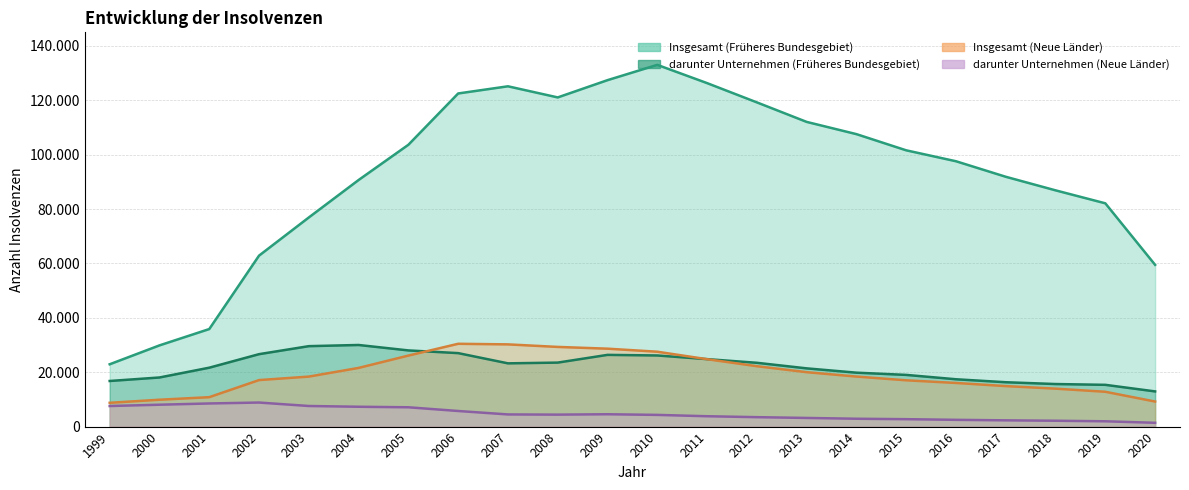

True or false: Insgesamt (Früheres Bundesgebiet) and darunter Unternehmen (Neue Länder) intersect in this chart.

False